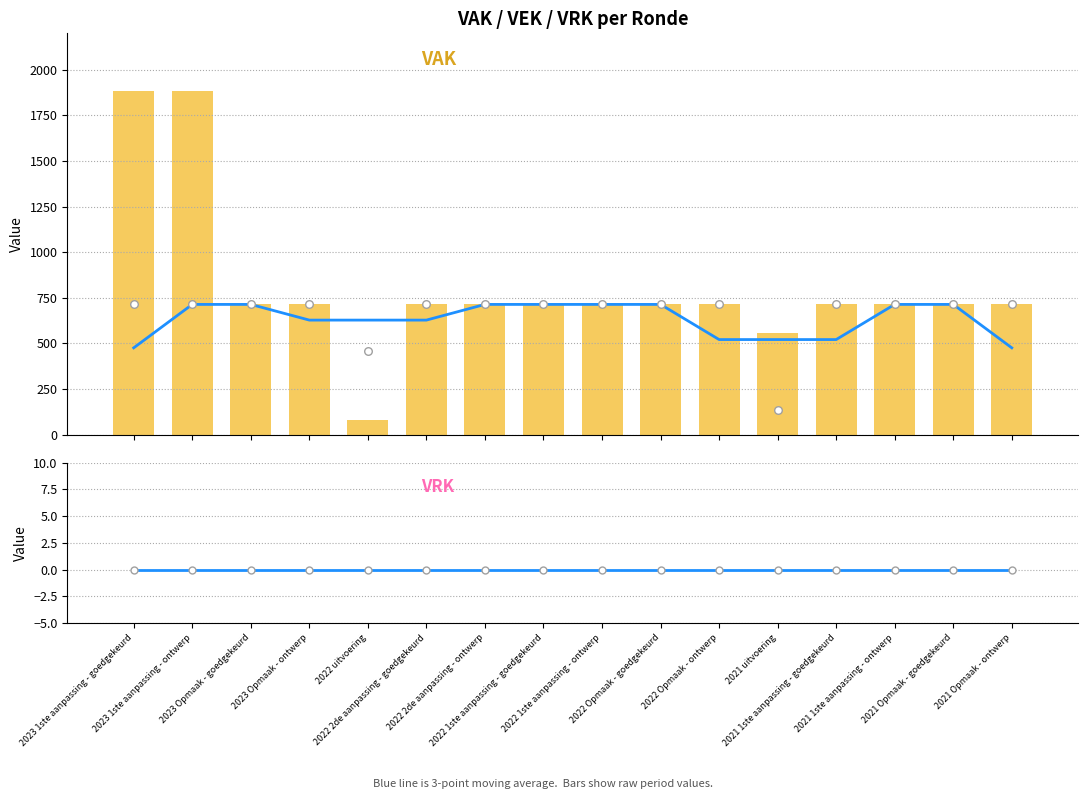

Which series contains the highest Y value?

VAK